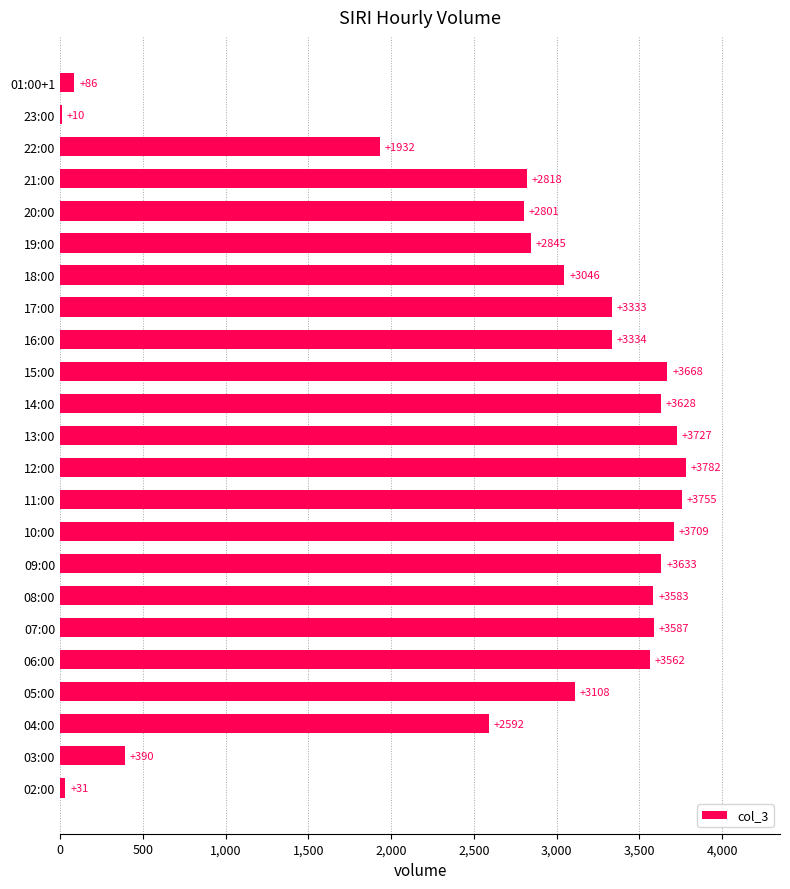

The value at 07:00 is 3587. True or false?

True